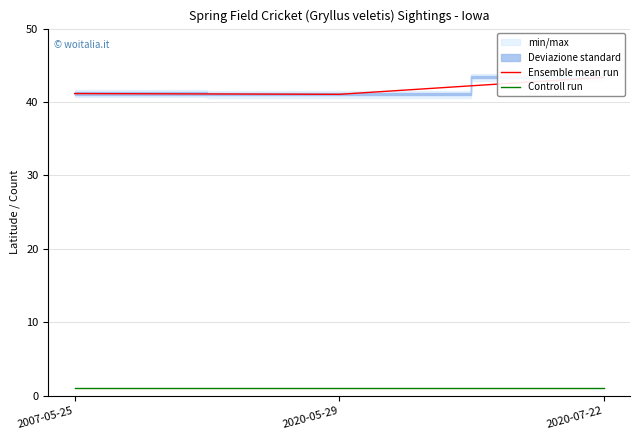

At which category does the chart reach its minimum across all series?

2007-05-25